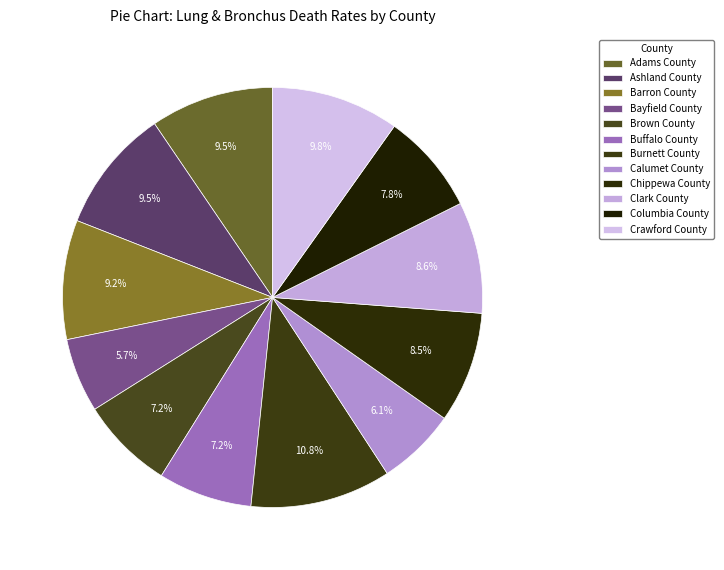

How many segments does this pie chart have?

12